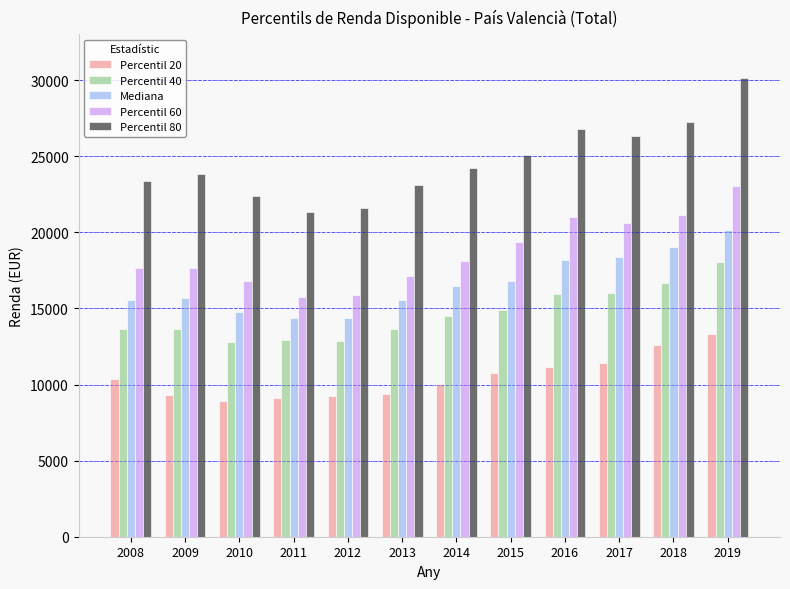

The value of Percentil 60 at 2018 is 11607.2. True or false?

False